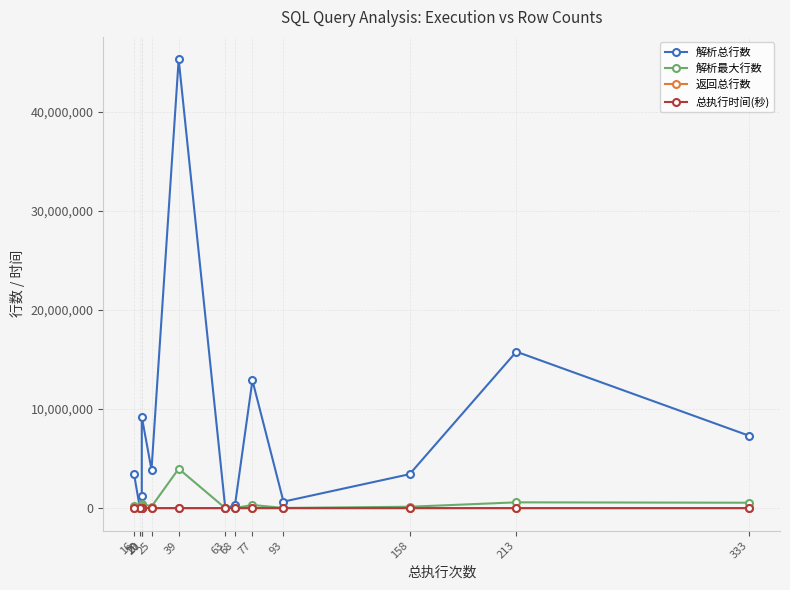

Which category has the lowest value across all series?

25